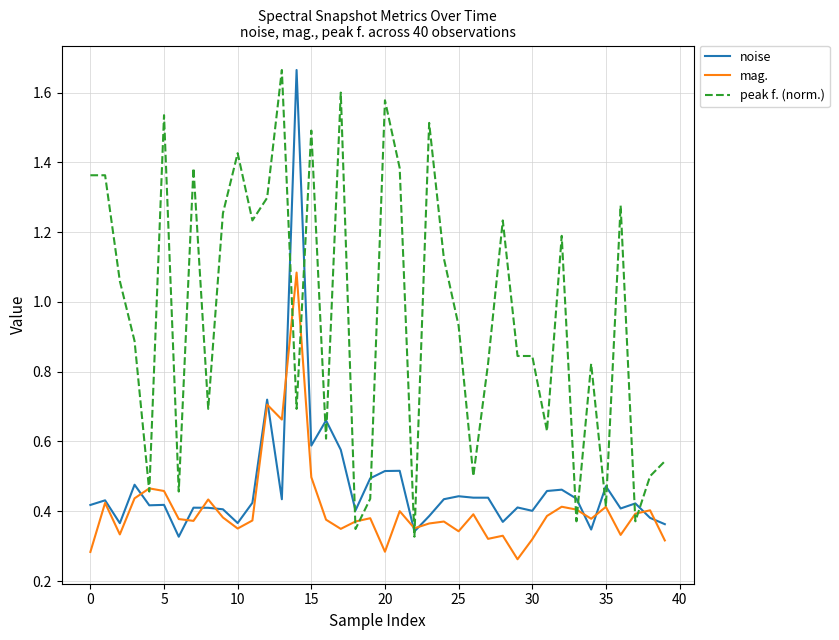

Which series has the largest total across all categories?

peak f. (norm.)